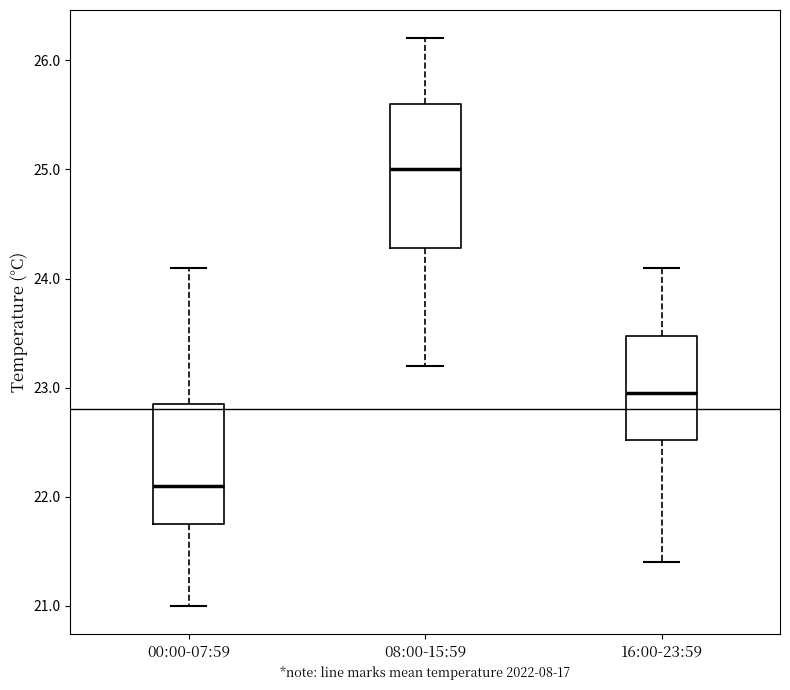

Which box is the tallest, from its lower edge to its upper edge?

08:00-15:59